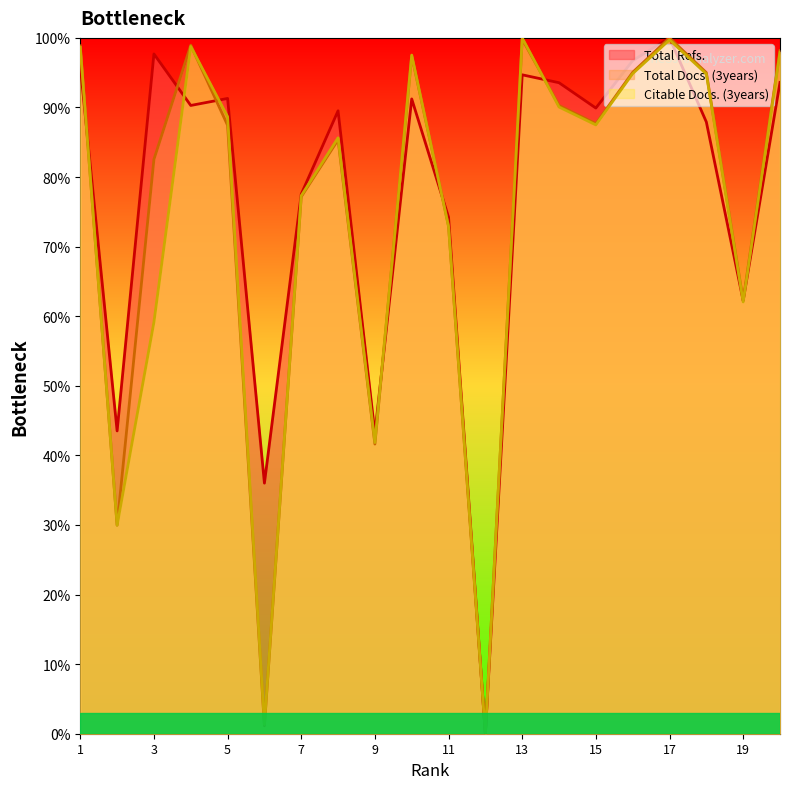

At how many categories does at least one series exceed 81?

13